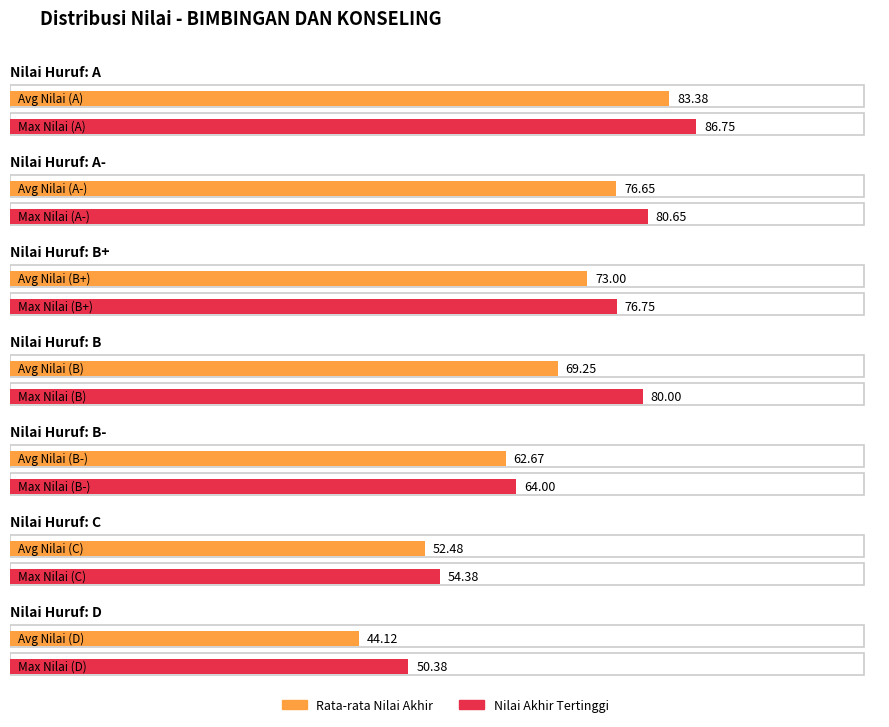

At which category does the chart reach its peak across all series?

A